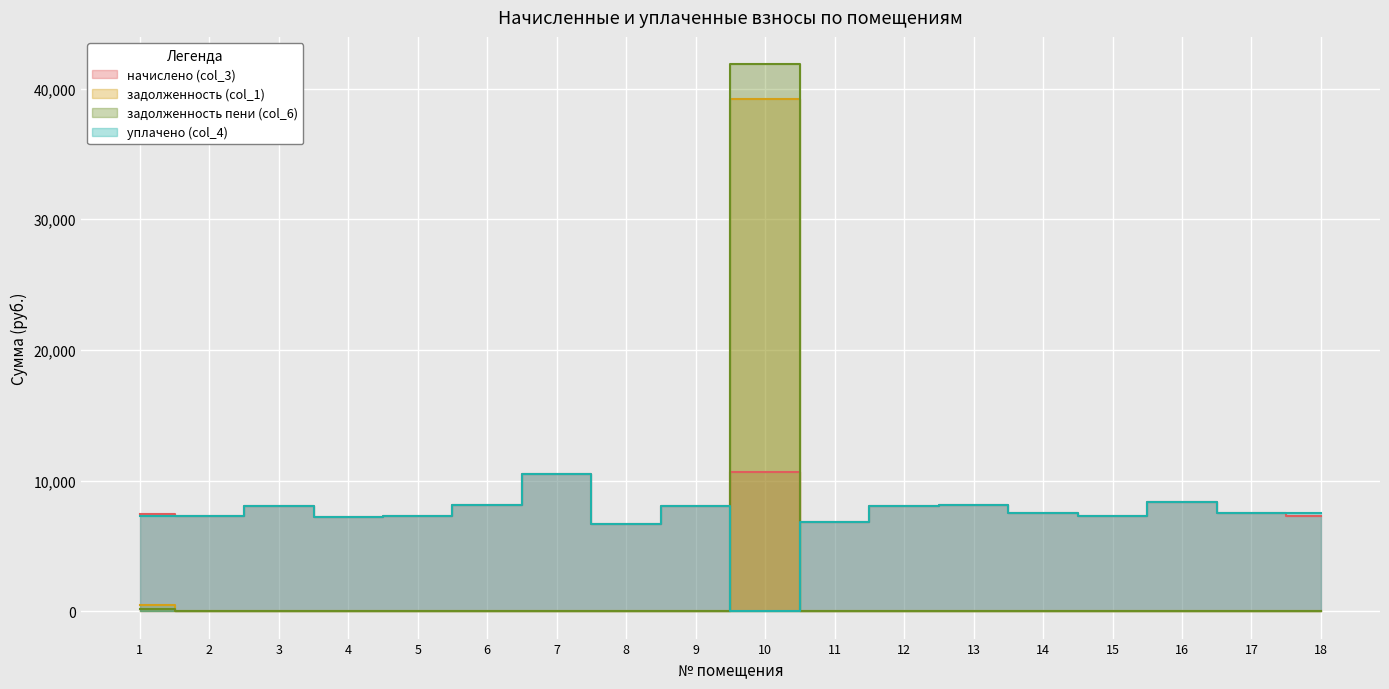

Which series changed the most between 5 and 14?

начислено (col_3)